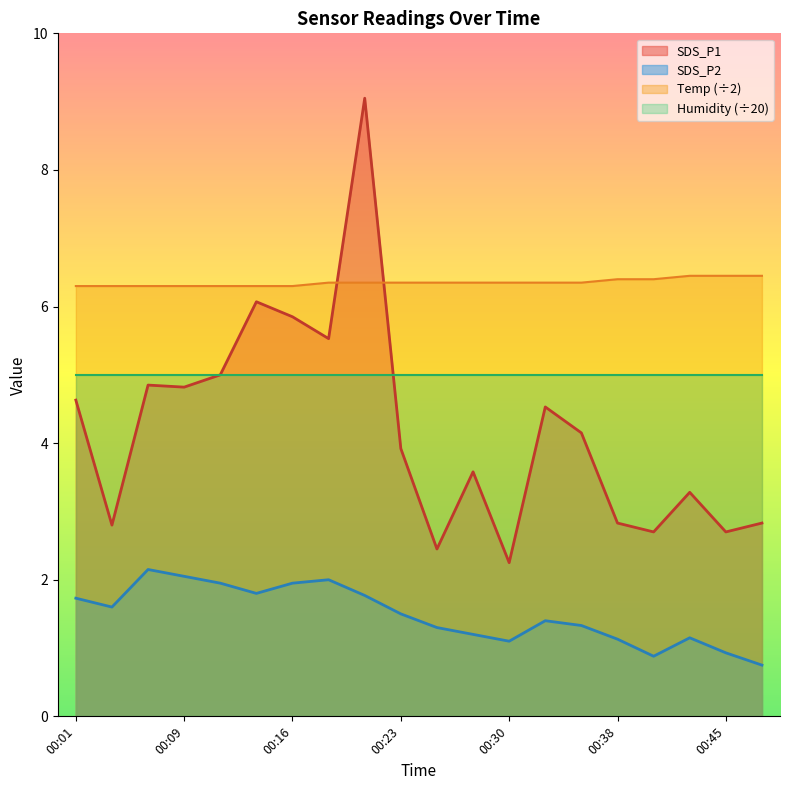

What is the maximum value shown in the chart?

9.1